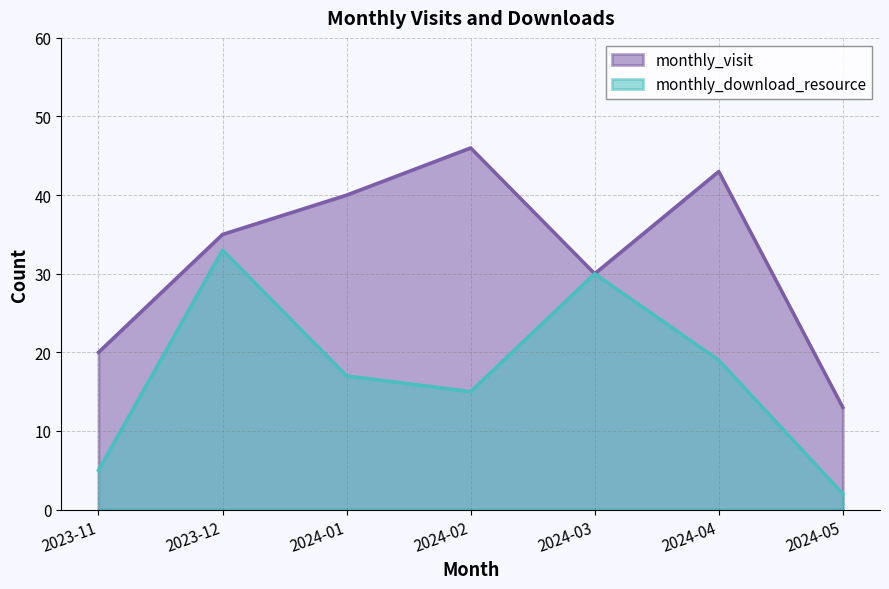

Is the value of monthly_download_resource at 2023-12 greater than the value of monthly_visit at 2023-11?

Yes